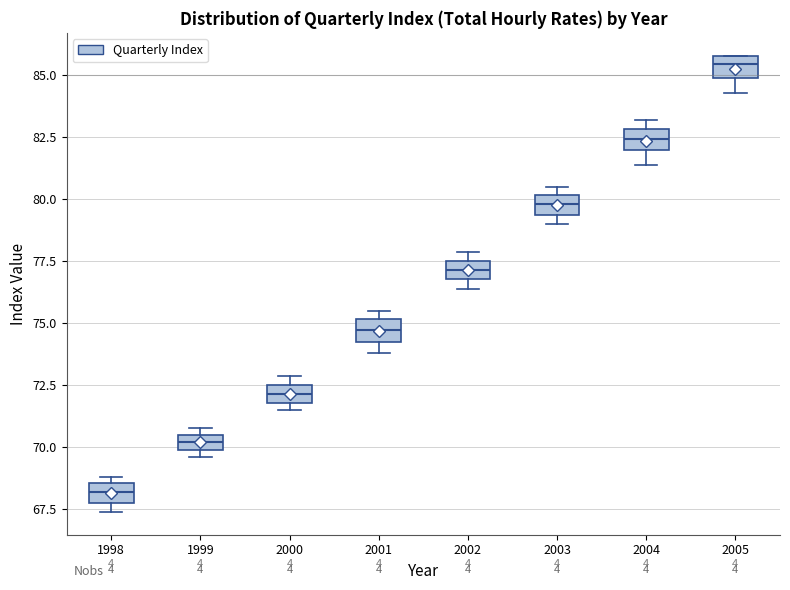

Where does the lower whisker of the box at x = 2005 end on the y-axis? The values are not printed on the chart, so give them approximately, as read against the axis.

84.5